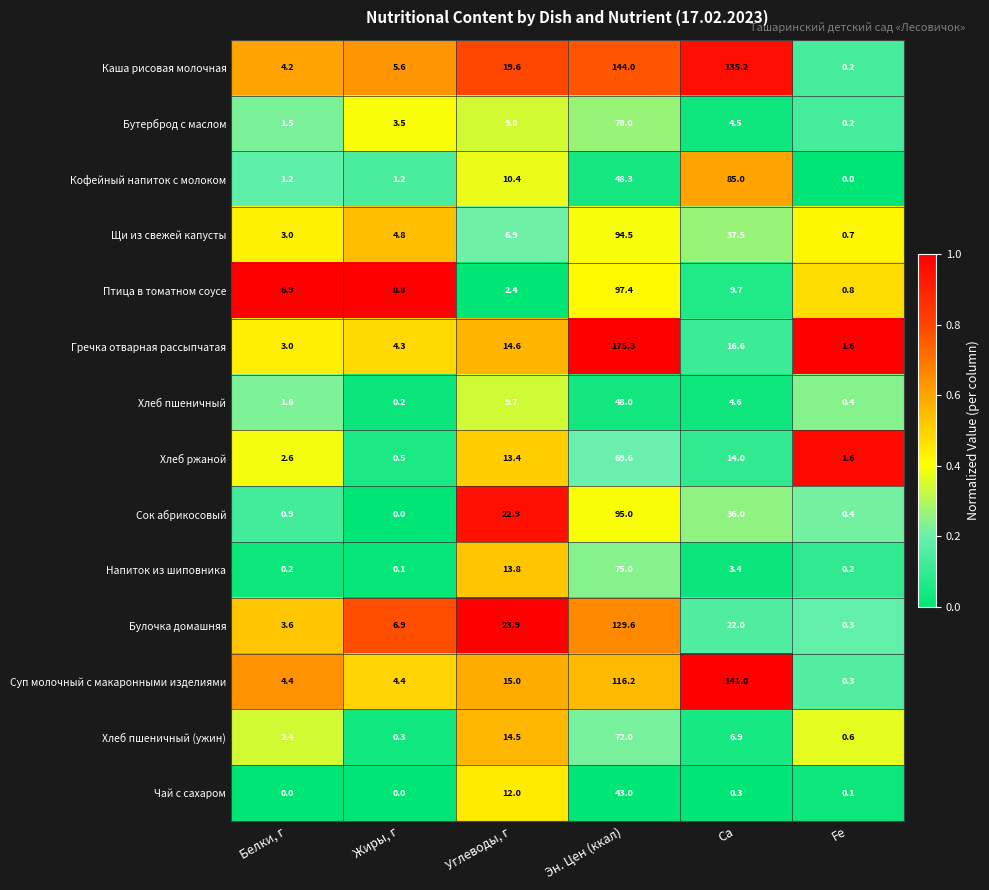

What is the lowest value of the Щи из свежей капусты series?

0.7